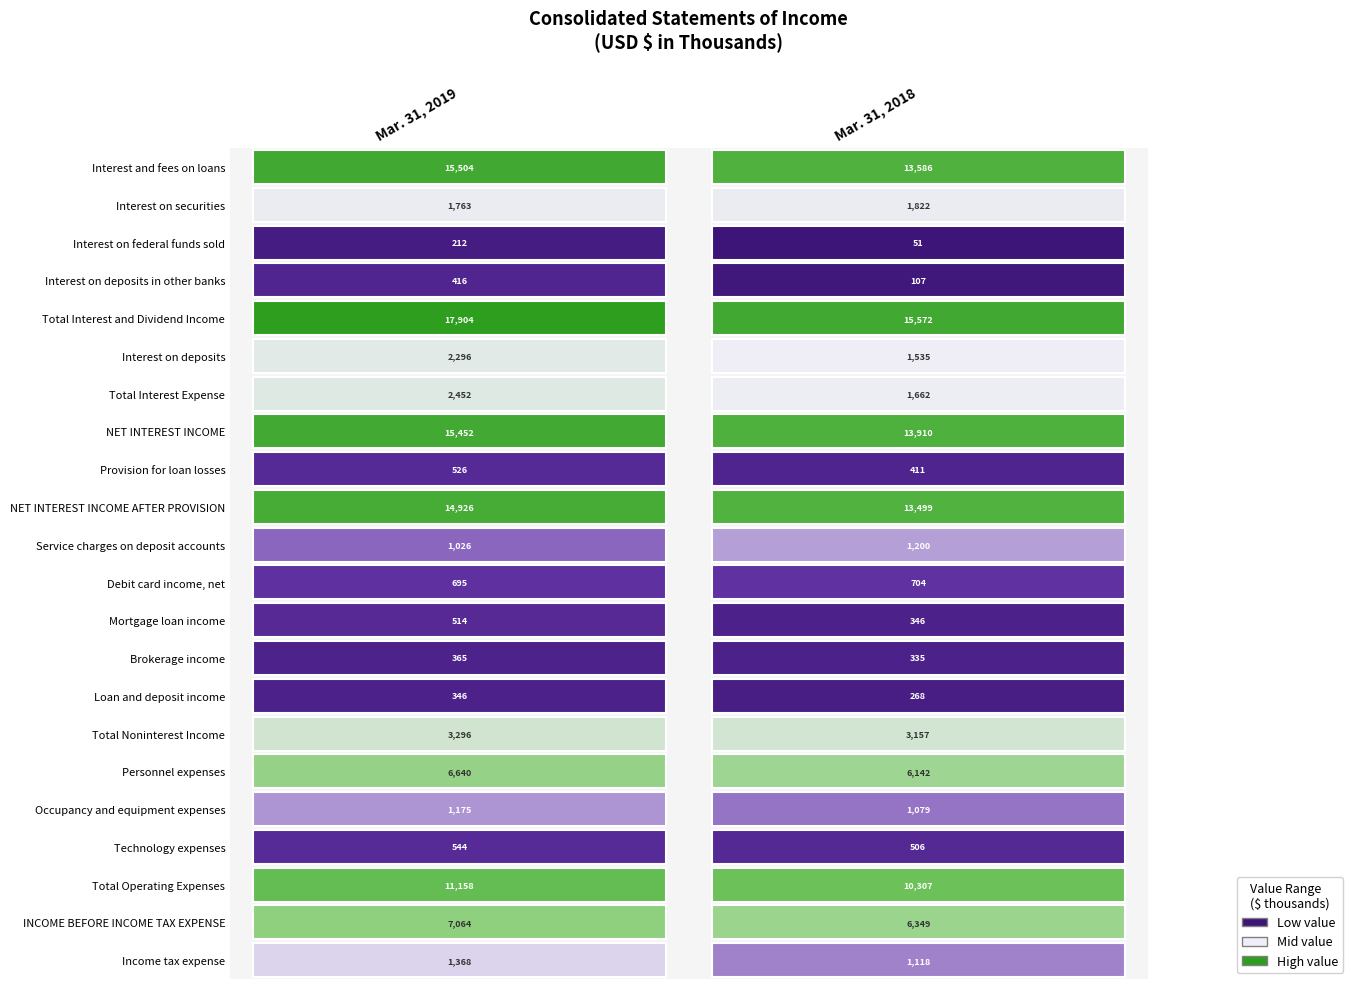

At Mar. 31, 2018, list the series in order from largest to smallest.

Total Interest and Dividend Income, NET INTEREST INCOME, Interest and fees on loans, NET INTEREST INCOME AFTER PROVISION, Total Operating Expenses, INCOME BEFORE INCOME TAX EXPENSE, Personnel expenses, Total Noninterest Income, Interest on securities, Total Interest Expense, Interest on deposits, Service charges on deposit accounts, Income tax expense, Occupancy and equipment expenses, Debit card income, net, Technology expenses, Provision for loan losses, Mortgage loan income, Brokerage income, Loan and deposit income, Interest on deposits in other banks, Interest on federal funds sold